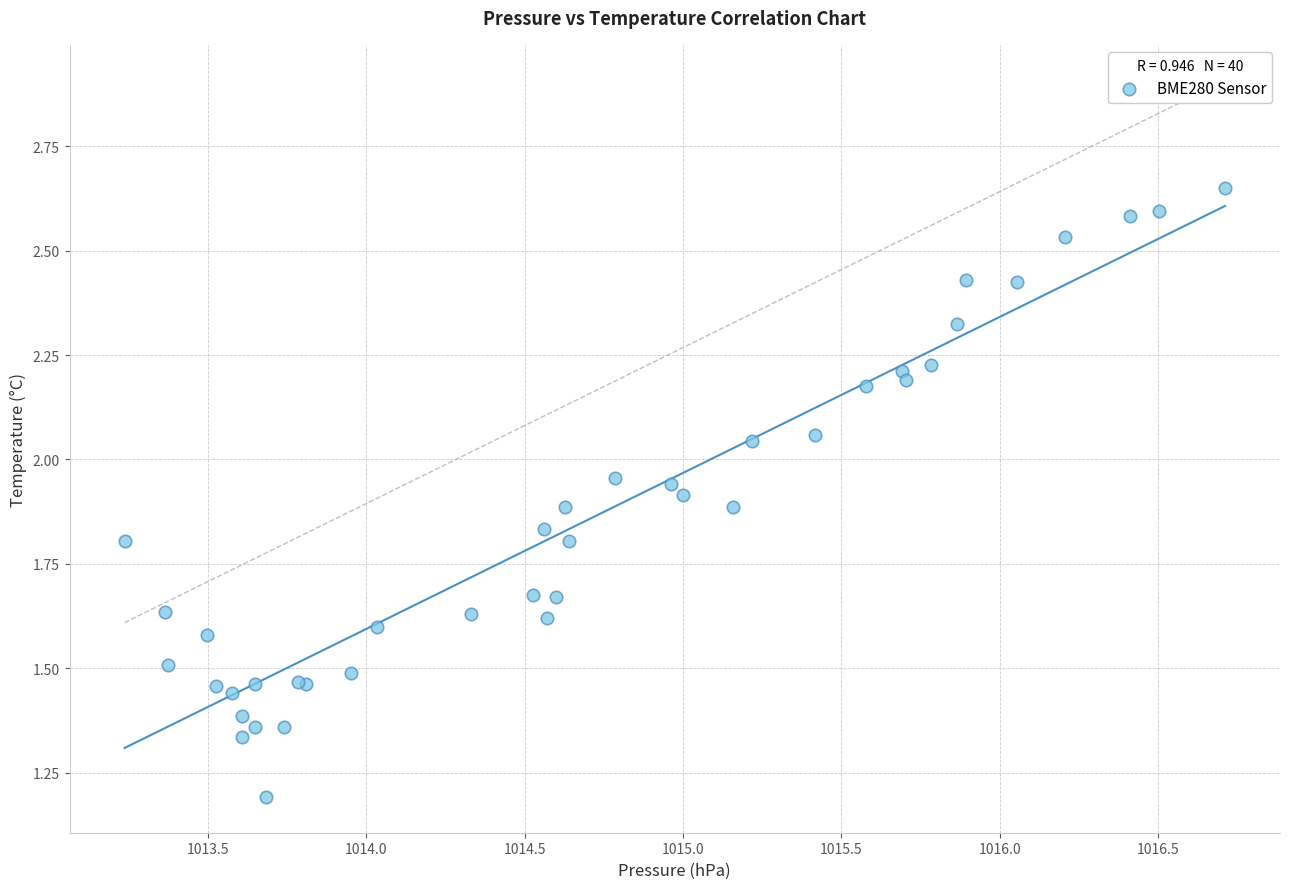

What Y value in the scatter plot is closest to 1?

1.2